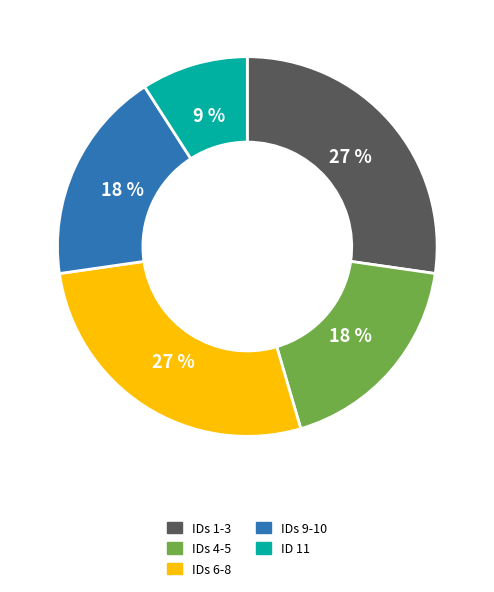

Is there a majority slice in this chart?

No